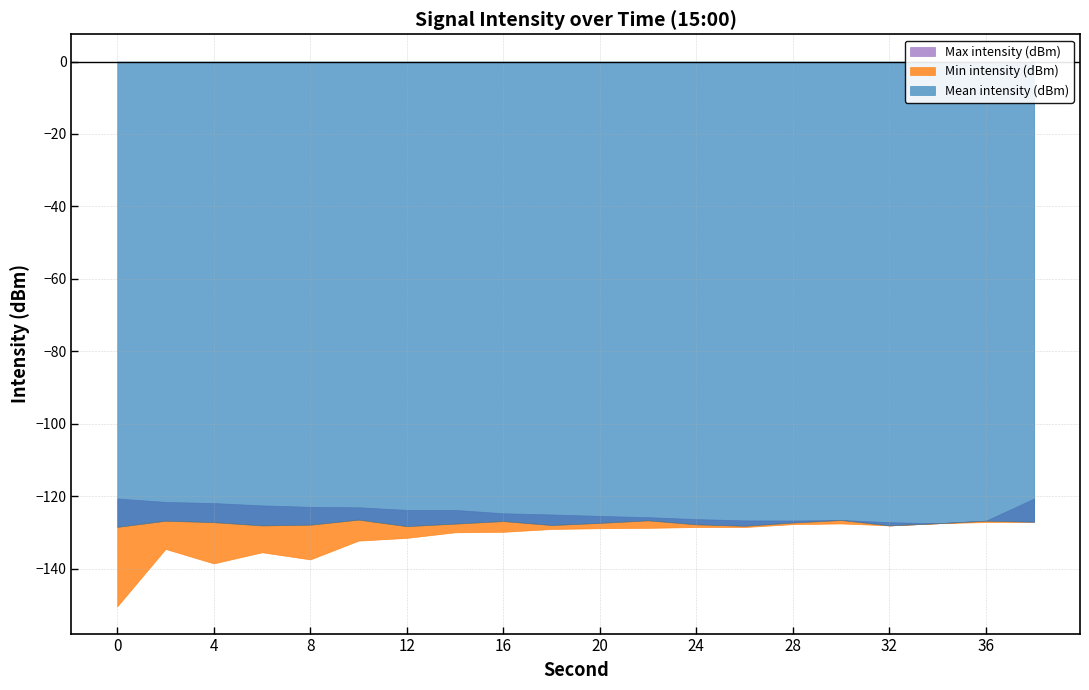

Which has a higher value, 26 or 30?

30